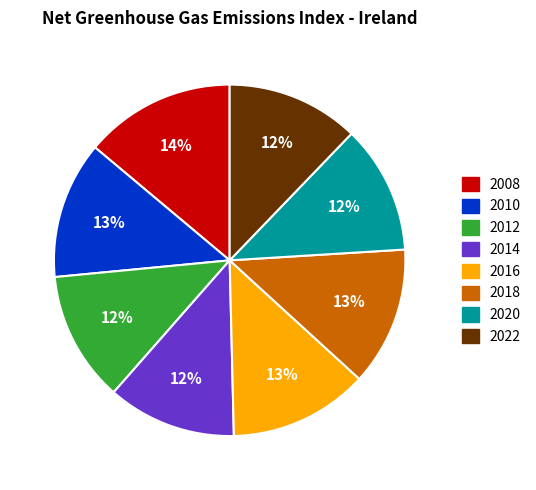

To the nearest percent, what is the difference between the largest and smallest slice percentages?

2%